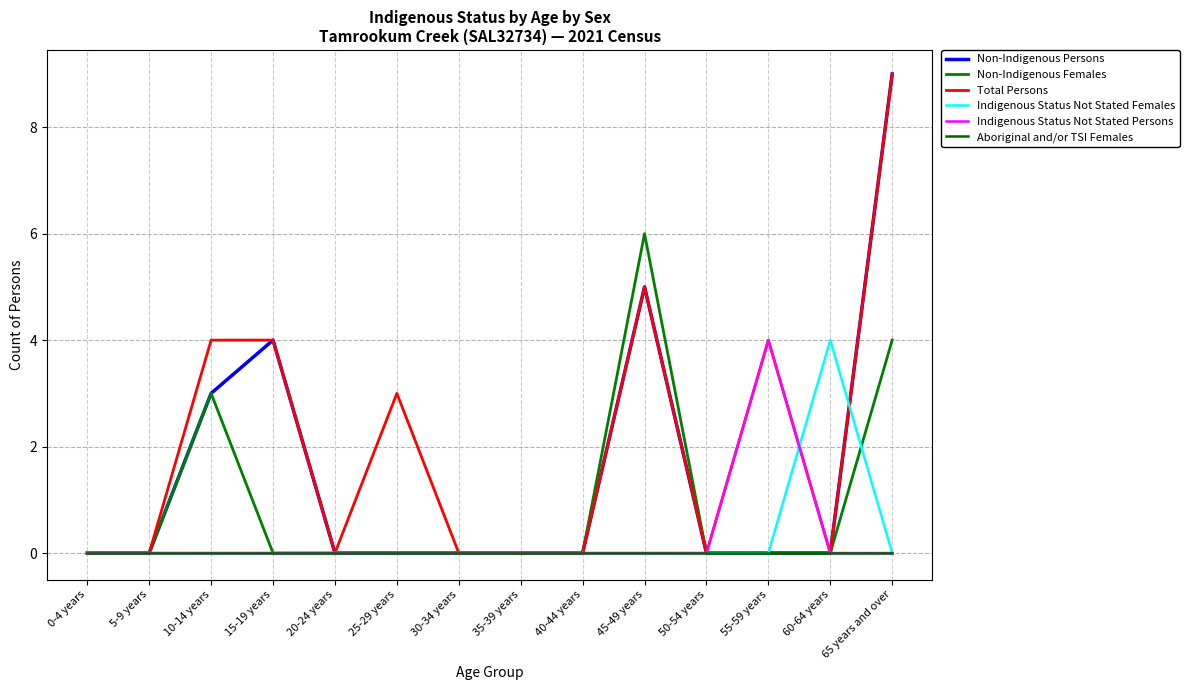

Reading left to right, transcribe all the data shown in this chart.

Non-Indigenous Persons: 0	0	3	4	0	0	0	0	0	5	0	0	0	9
Non-Indigenous Females: 0	0	3	0	0	0	0	0	0	6	0	0	0	4
Total Persons: 0	0	4	4	0	3	0	0	0	5	0	4	0	9
Indigenous Status Not Stated Females: 0	0	0	0	0	0	0	0	0	0	0	0	4	0
Indigenous Status Not Stated Persons: 0	0	0	0	0	0	0	0	0	0	0	4	0	0
Aboriginal and/or TSI Females: 0	0	0	0	0	0	0	0	0	0	0	0	0	0